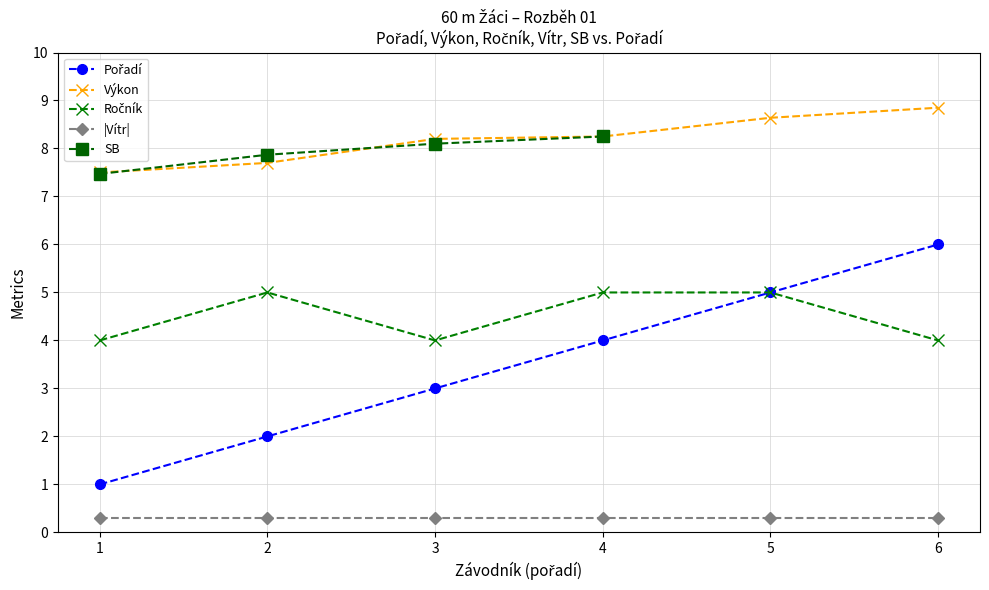

True or false: Ročník and Pořadí intersect in this chart.

False